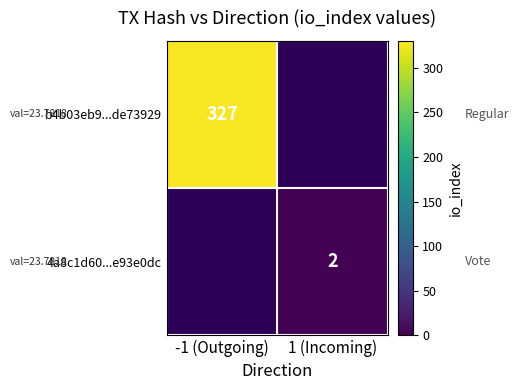

List the labels in order of 4a8c1d60...e93e0dc value, smallest first.

-1 (Outgoing), 1 (Incoming)